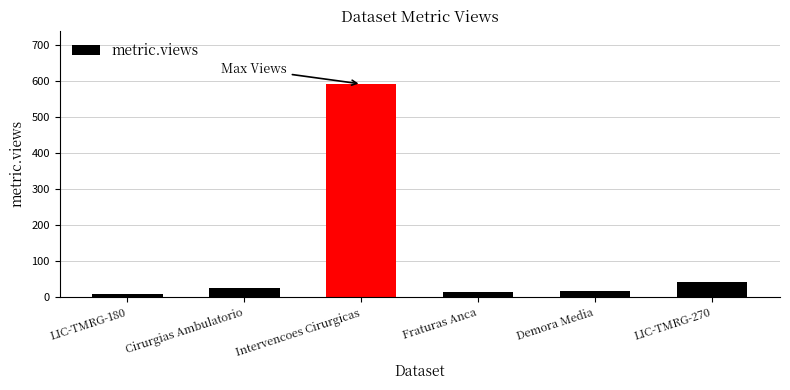

What is the value of the 5th bar from the left?

17